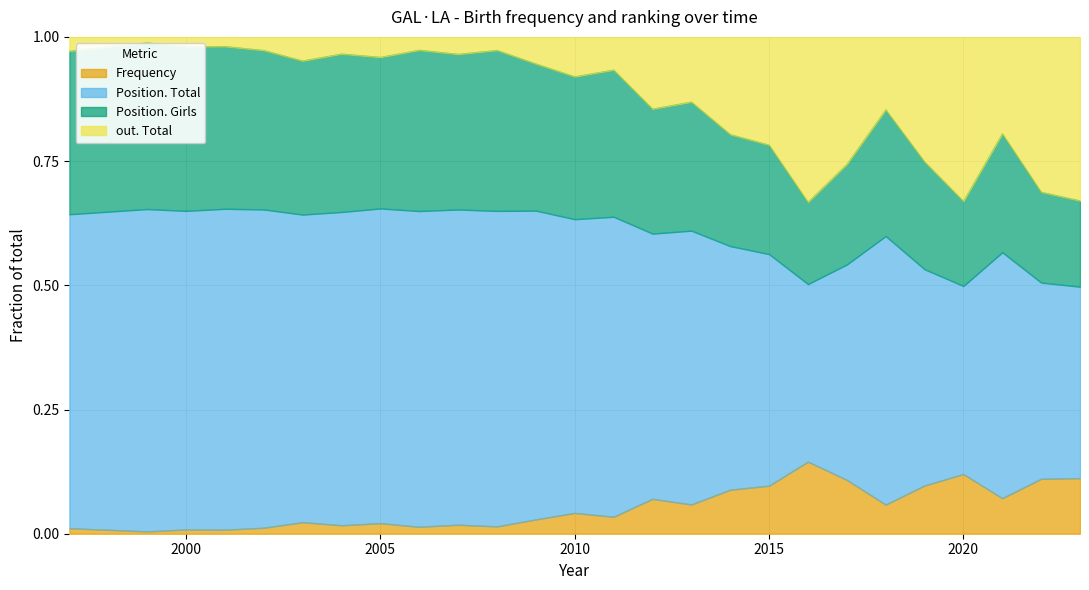

The value of Frequency at 2023 is 0.1. True or false?

True